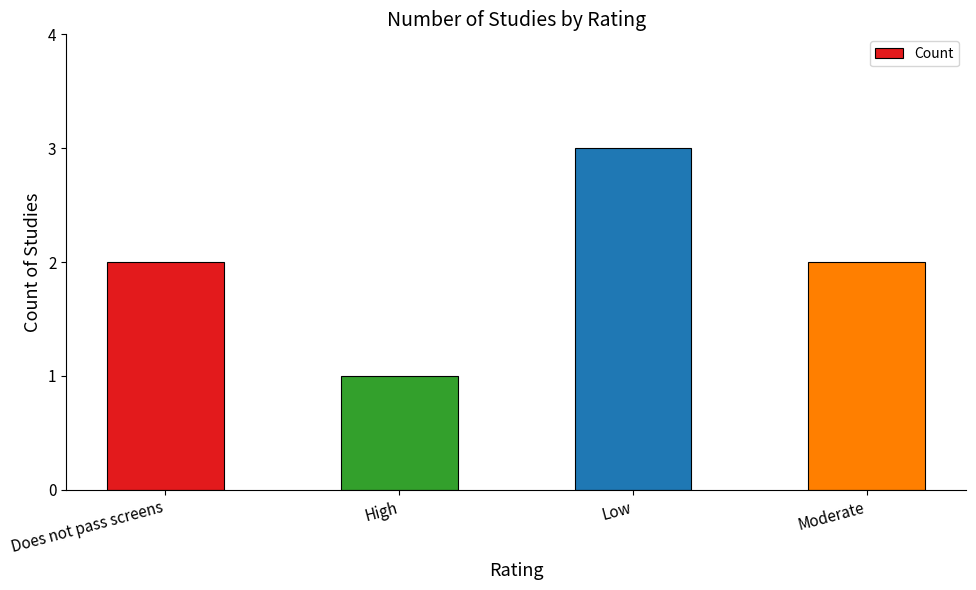

What is the value of the 1st bar from the left?

2